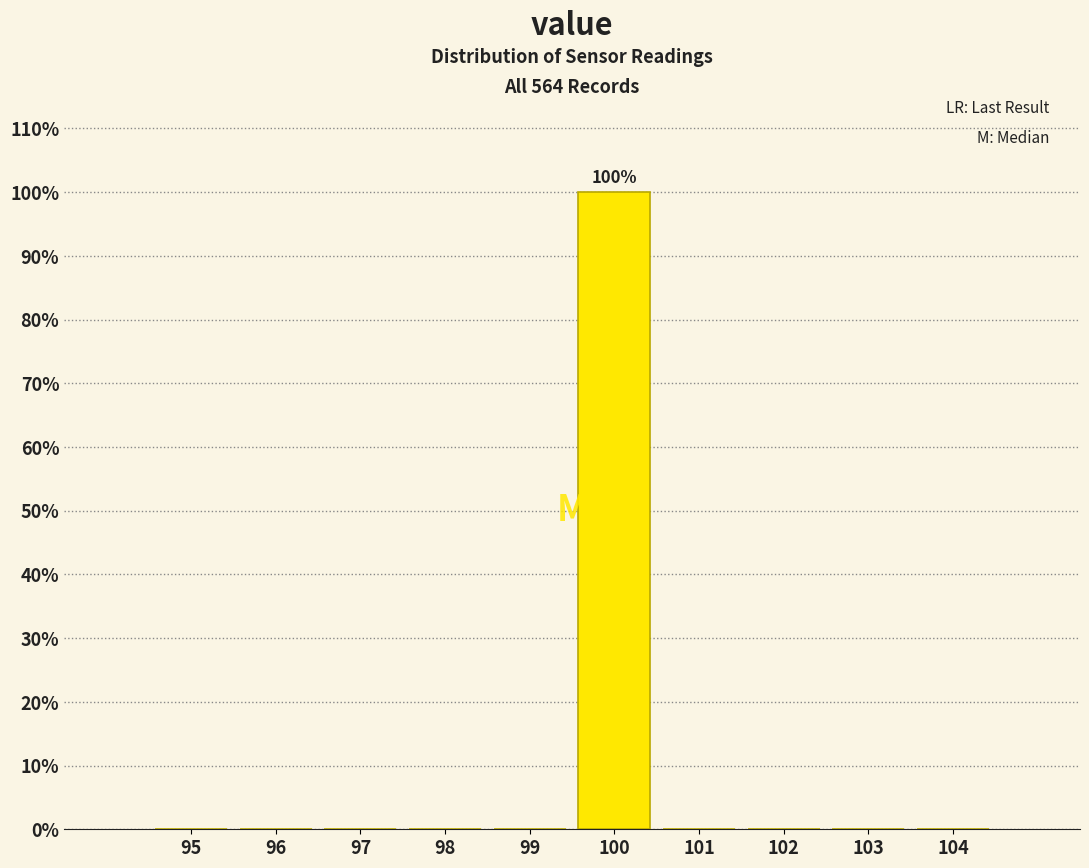

Reading left to right, list all the values displayed in this chart.

95=0	96=0	97=0	98=0	99=0	100=100	101=0	102=0	103=0	104=0